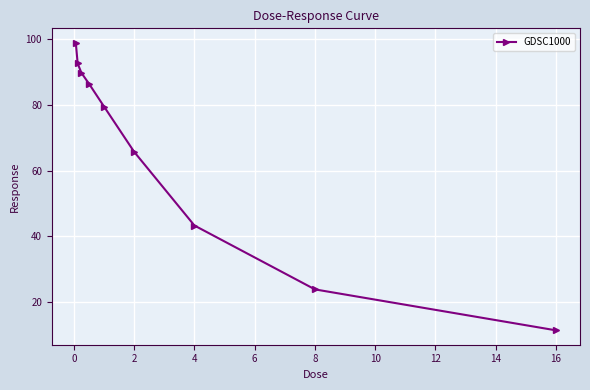

What is the maximum value shown in the chart?

99.0